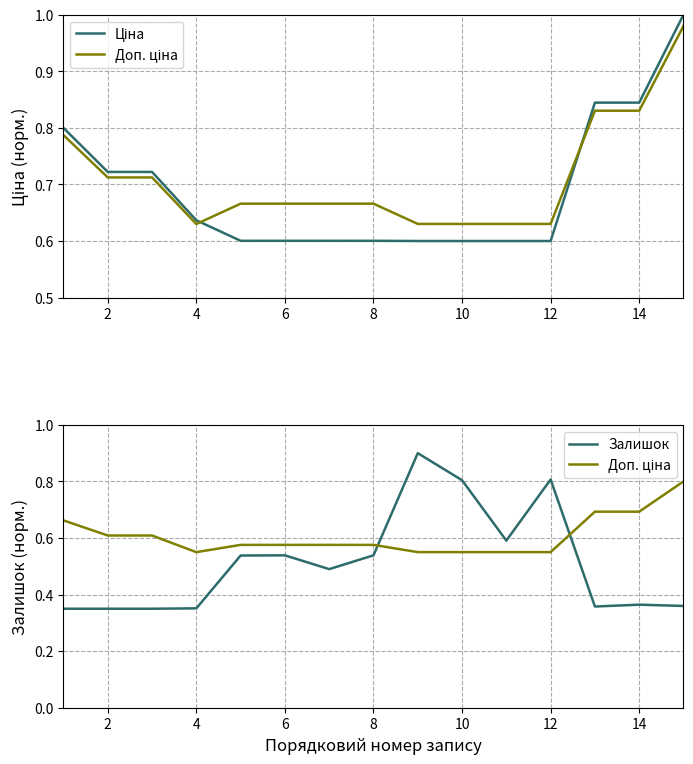

The value of Доп. ціна at 4 is 0.9. True or false?

False